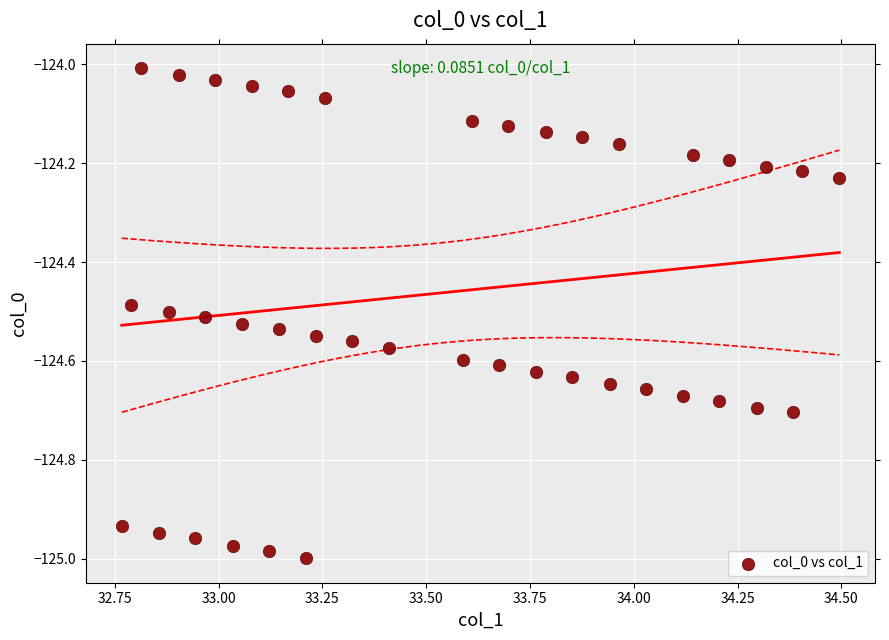

What is the range of Y values (max minus min)?

1.0